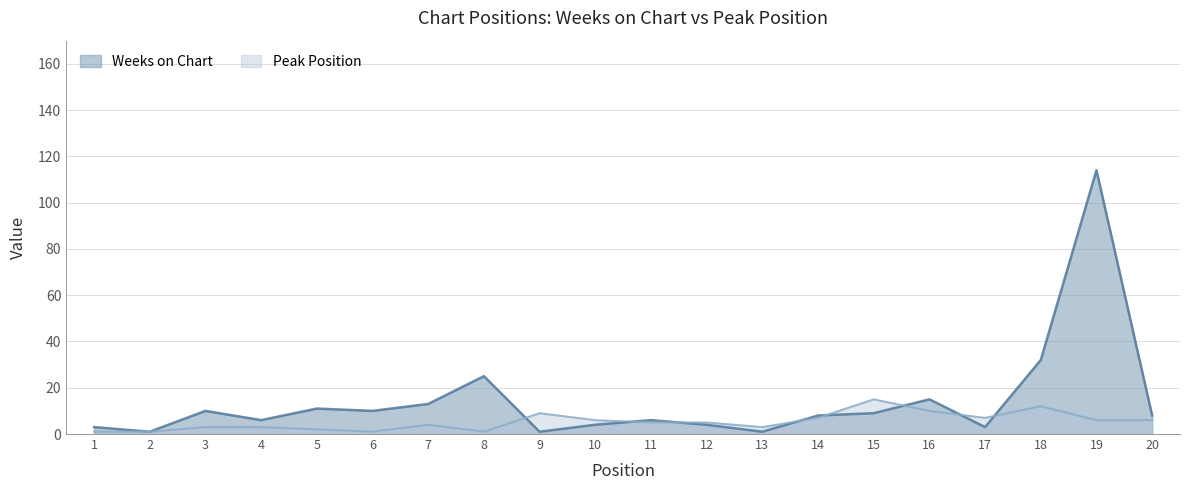

Reading left to right, list all the values displayed in this chart.

Weeks on Chart: 3	1	10	6	11	10	13	25	1	4	6	4	1	8	9	15	3	32	114	8
Peak Position: 1	1	3	3	2	1	4	1	9	6	5	5	3	7	15	10	7	12	6	6